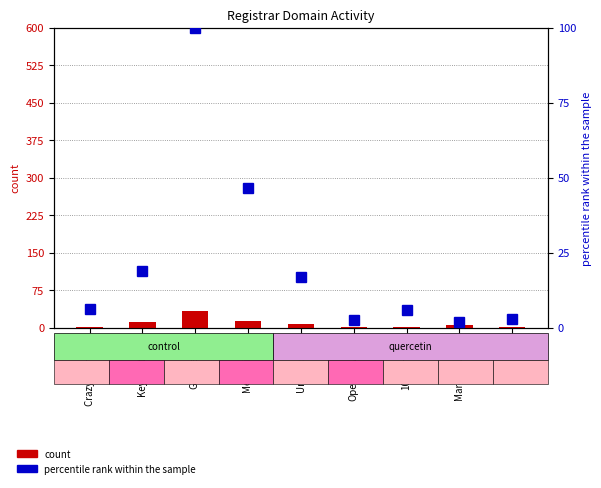

List the series in order of their overall mean, highest first.

percentile rank within the sample, count